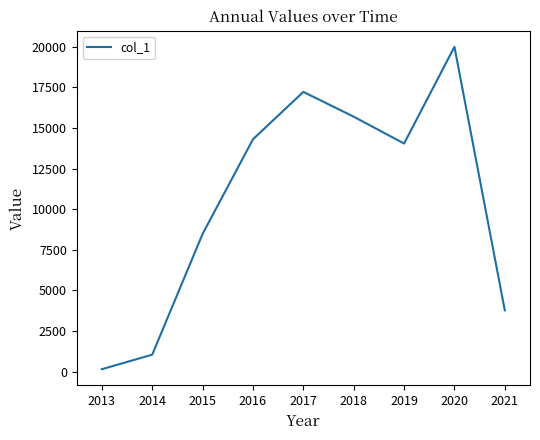

Which has a higher value, 2014 or 2018?

2018